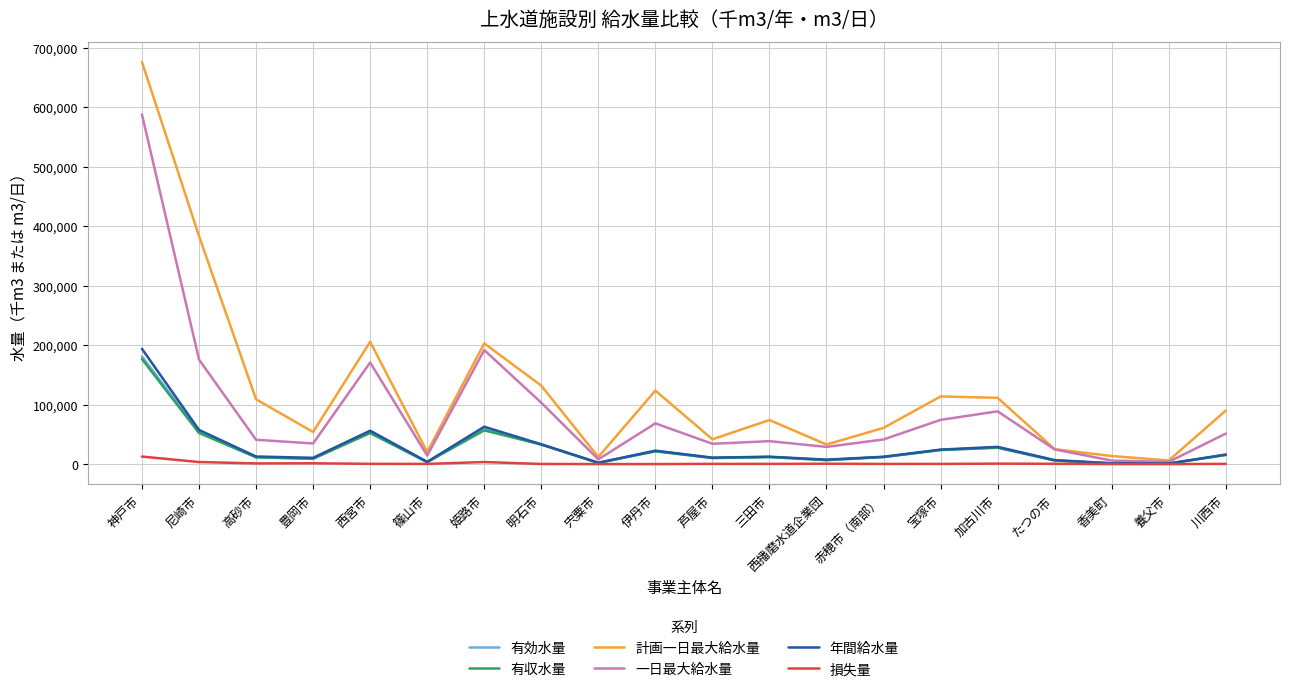

What is the highest value of the 計画一日最大給水量 series?

676000